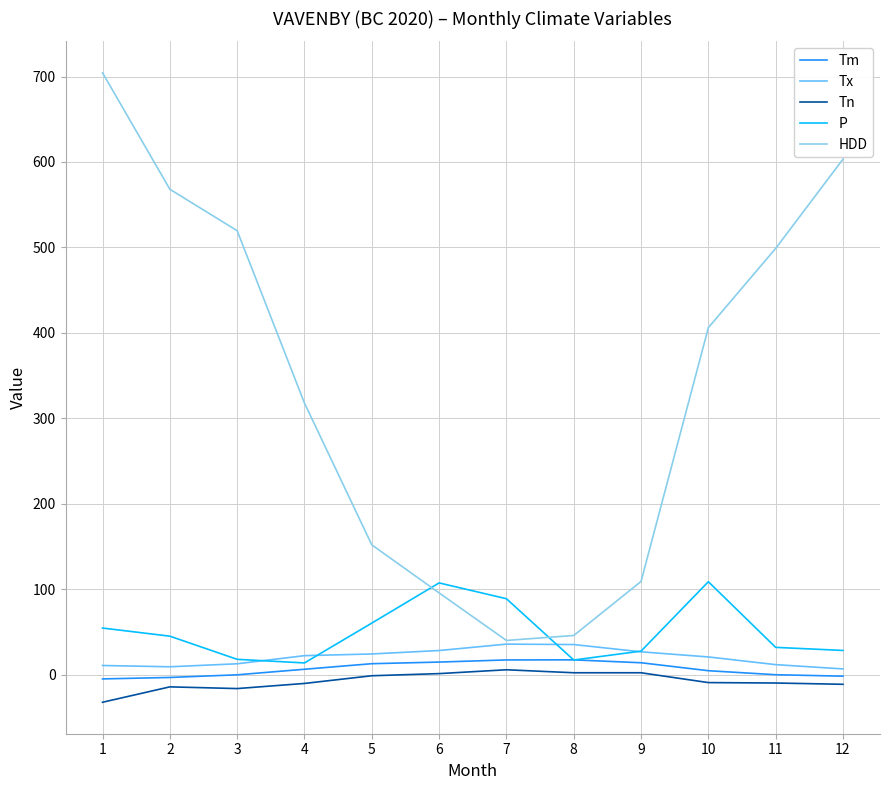

Is the value of Tm at 12 greater than the value of HDD at 4?

No